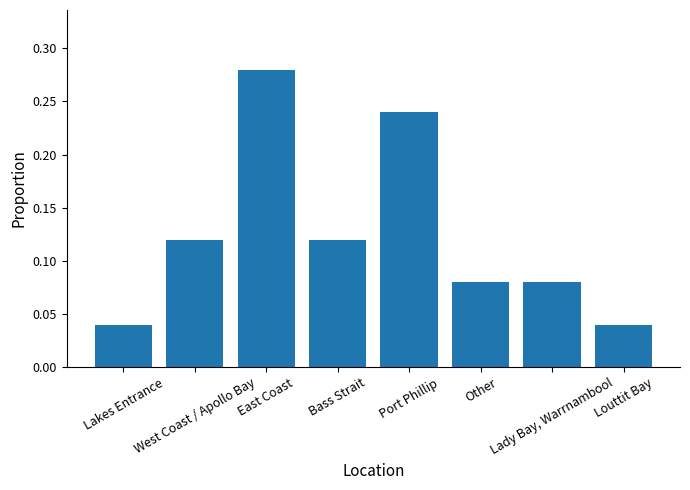

How many bars are there in total?

8